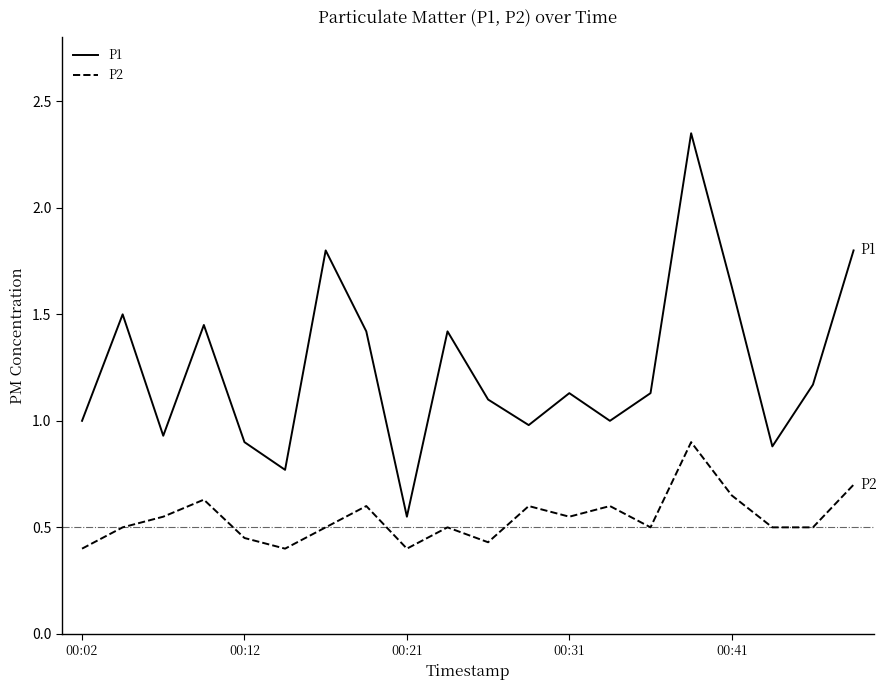

True or false: P2 and P1 intersect in this chart.

False